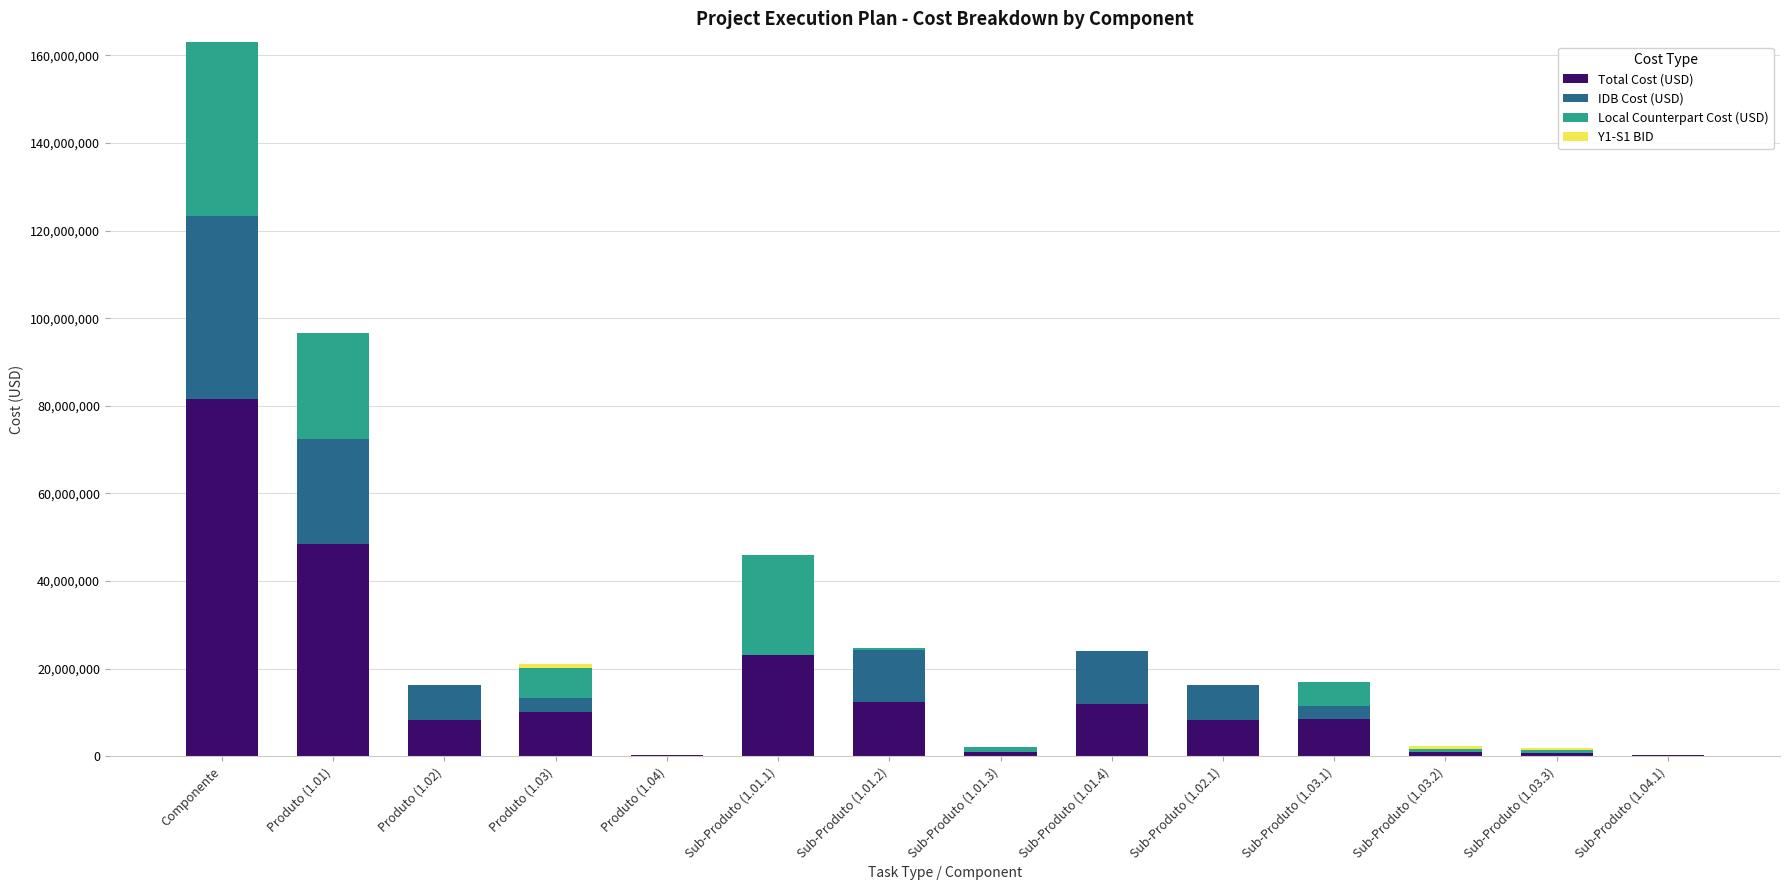

At which category is the sum across all series the highest?

Componente